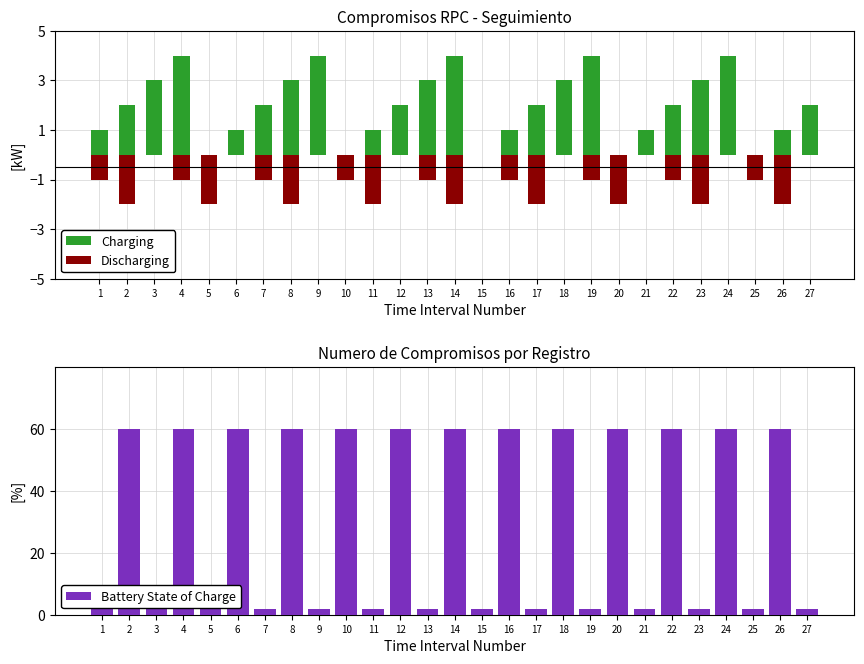

What value does the Battery State of Charge series have at 23?

2